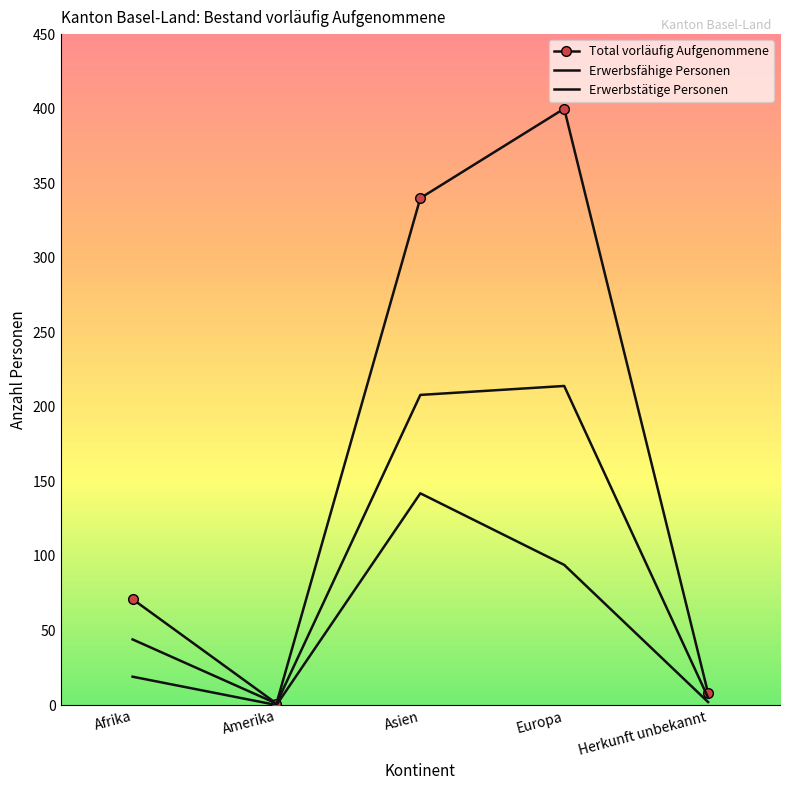

How many lines are shown in the chart?

3